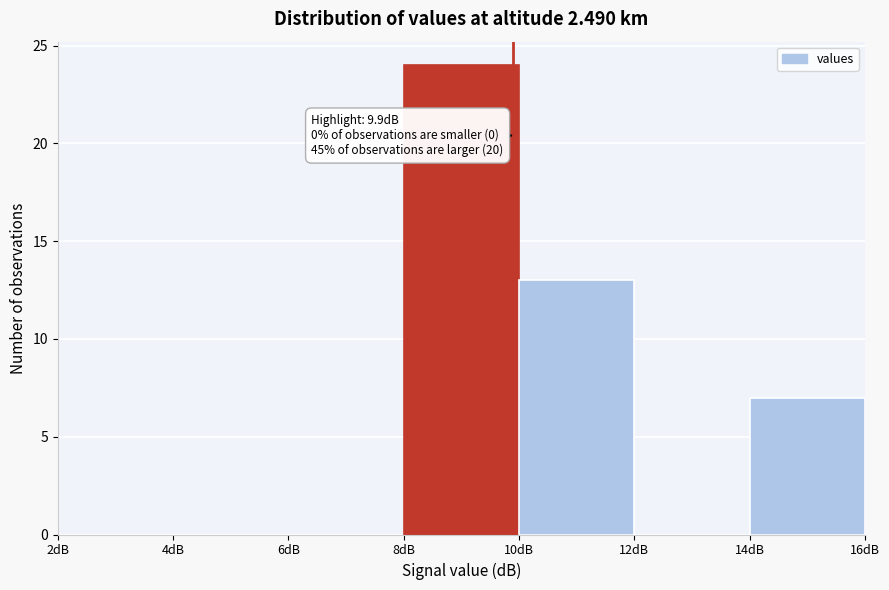

Over which range of the x-axis is the bar tallest?

8 to 10